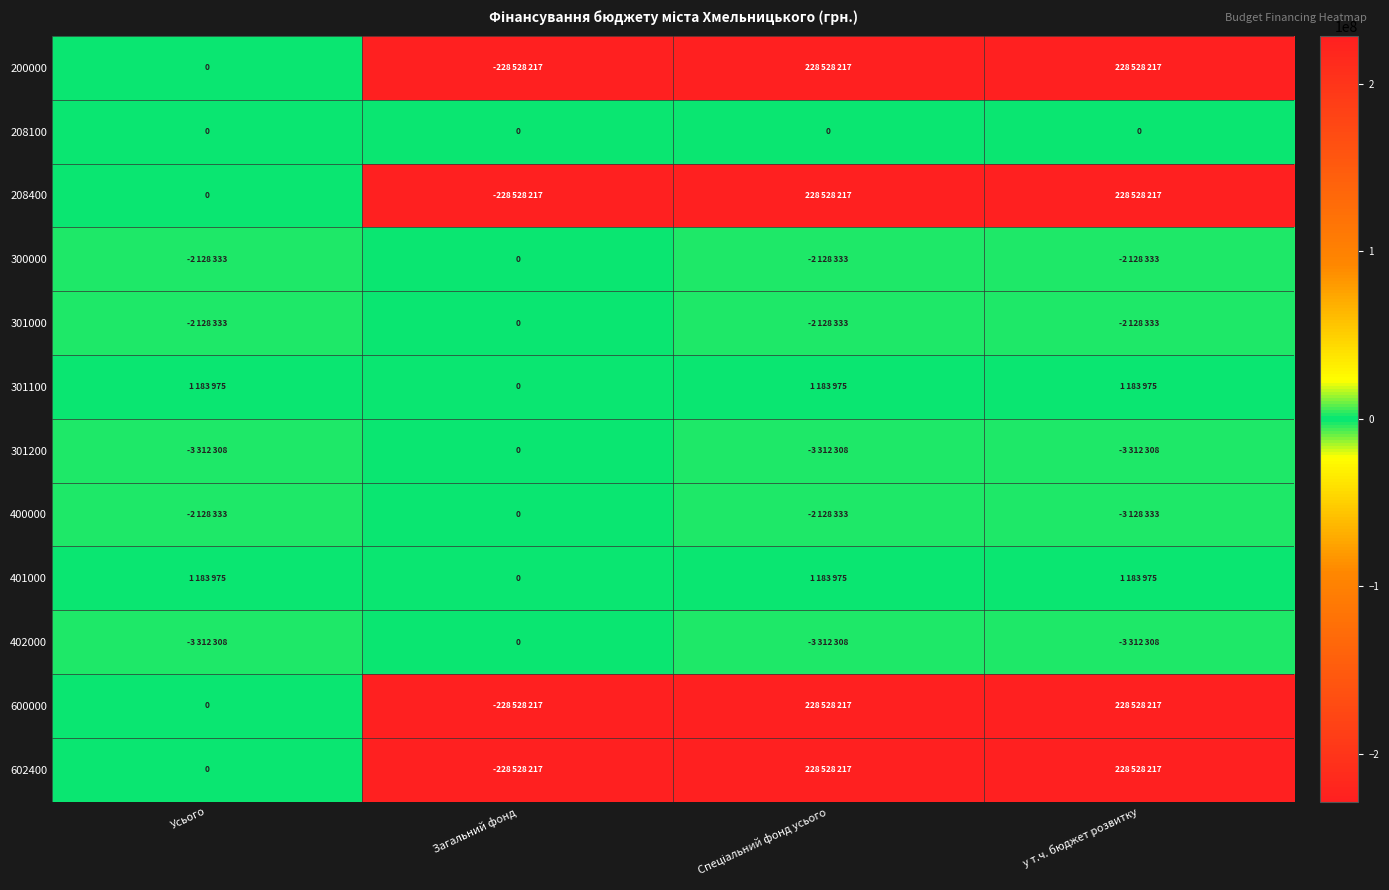

What is the lowest value of the 200000 series?

-228528217